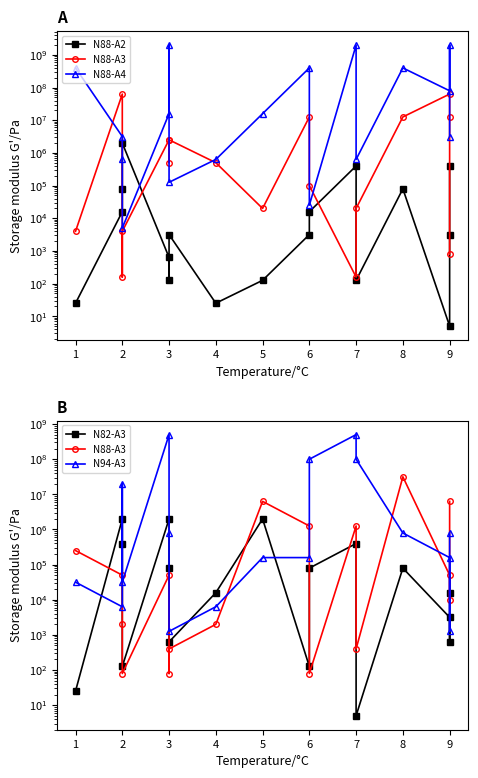

At which category does N88-A3 reach its first local valley?

2